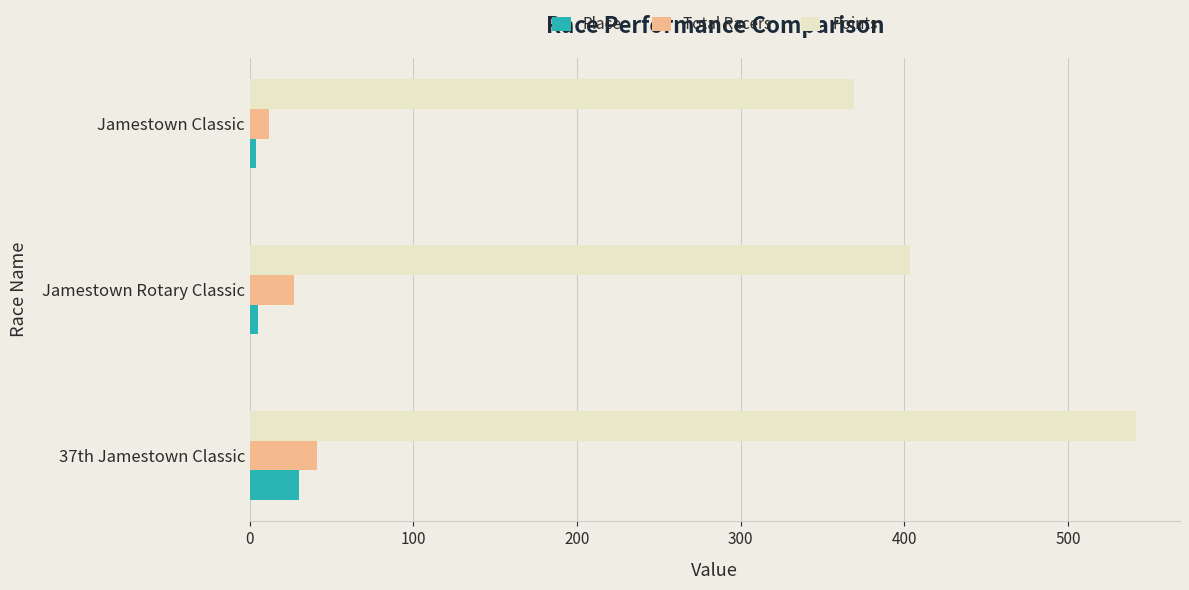

True or false: Points has a value of 369.5 at Jamestown Classic.

True